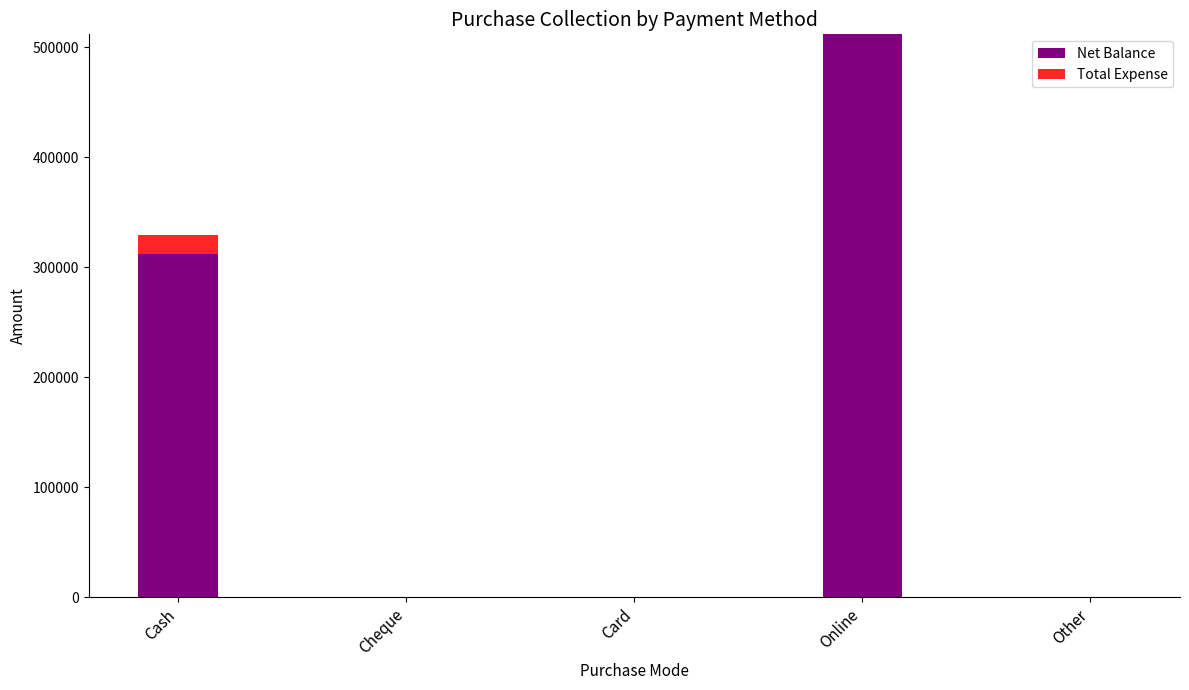

At which category is the sum across all series the highest?

Online